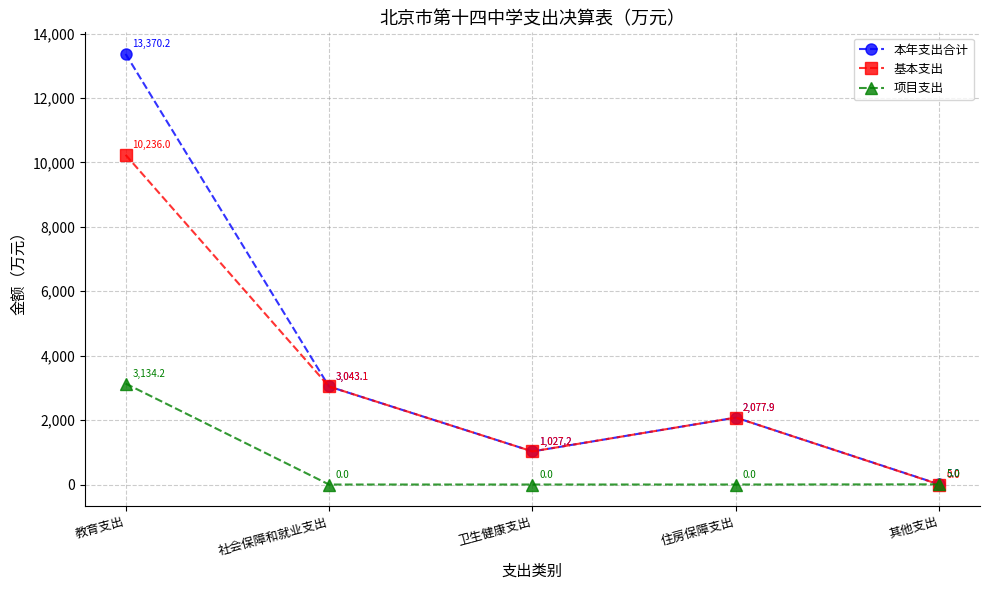

True or false: 基本支出 has a value of 831.8 at 社会保障和就业支出.

False